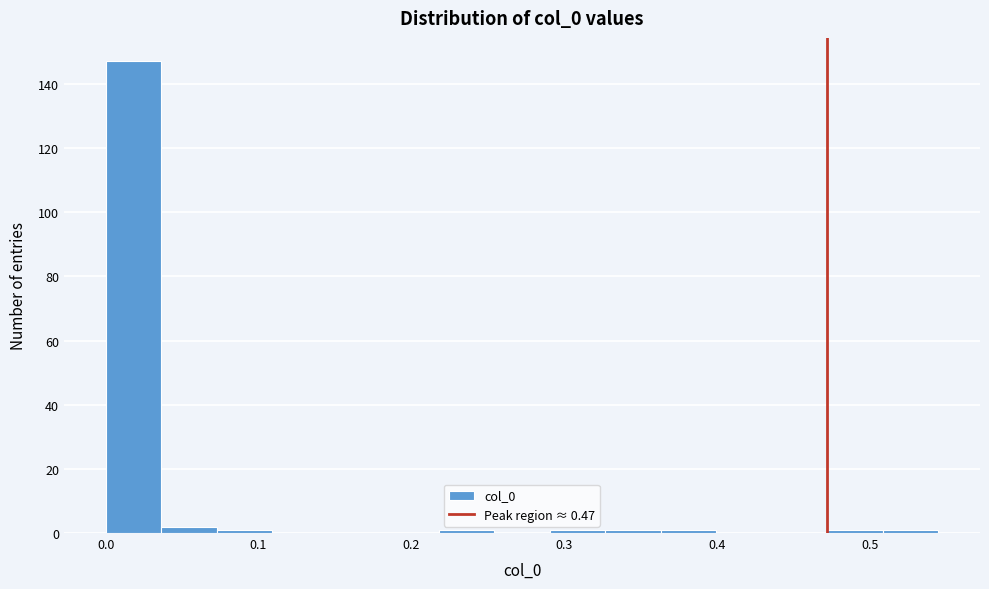

Read against the x-axis, roughly where is the centre of the tallest bar?

0.02